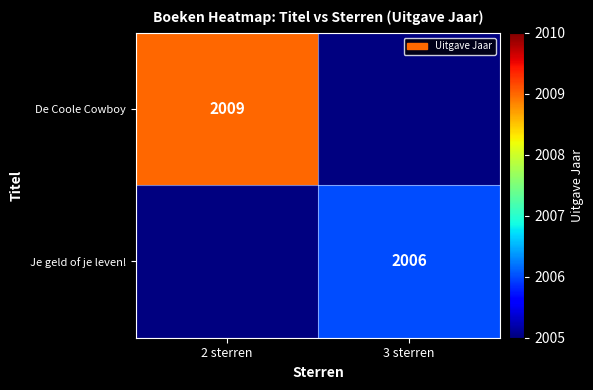

How many distinct data groups are displayed?

2